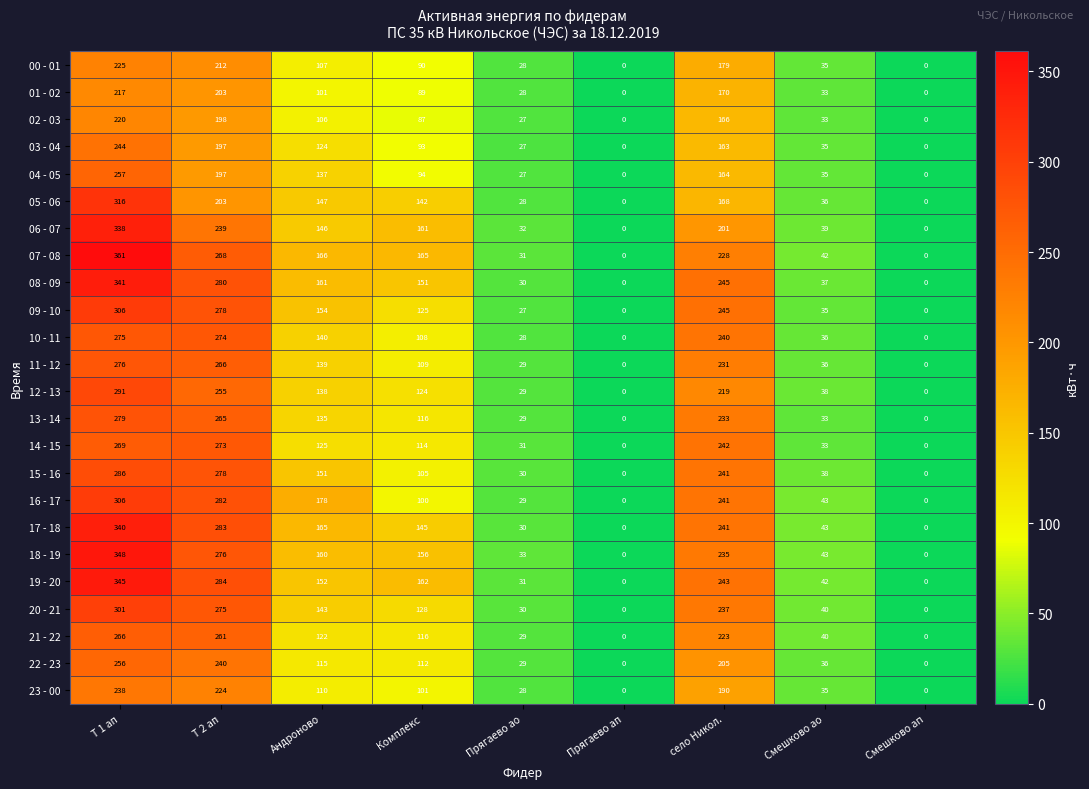

At how many categories does at least one series exceed 336?

1